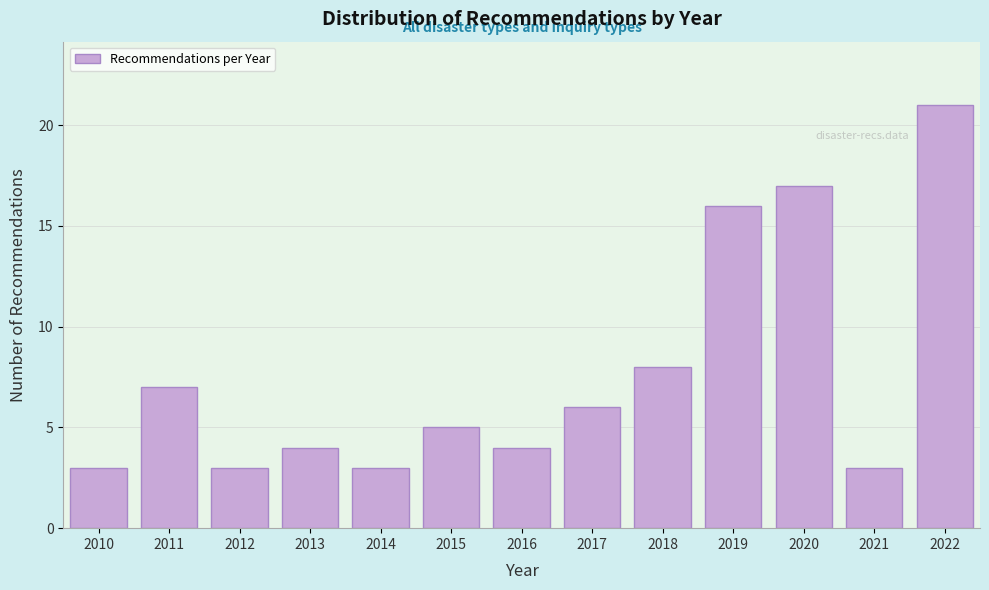

Reading left to right, what are all the values shown in this chart?

2010=3	2011=7	2012=3	2013=4	2014=3	2015=5	2016=4	2017=6	2018=8	2019=16	2020=17	2021=3	2022=21